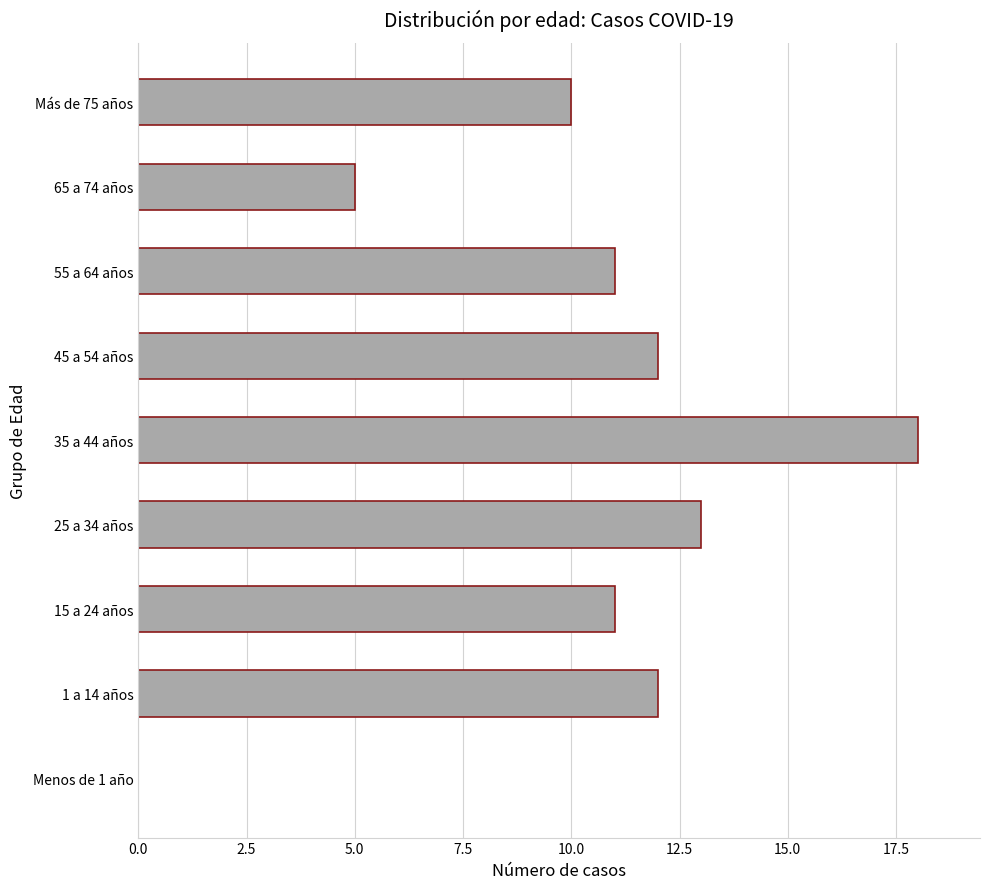

Reading top to bottom, transcribe all the data shown in this chart.

Más de 75 años=10	65 a 74 años=5	55 a 64 años=11	45 a 54 años=12	35 a 44 años=18	25 a 34 años=13	15 a 24 años=11	1 a 14 años=12	Menos de 1 año=0